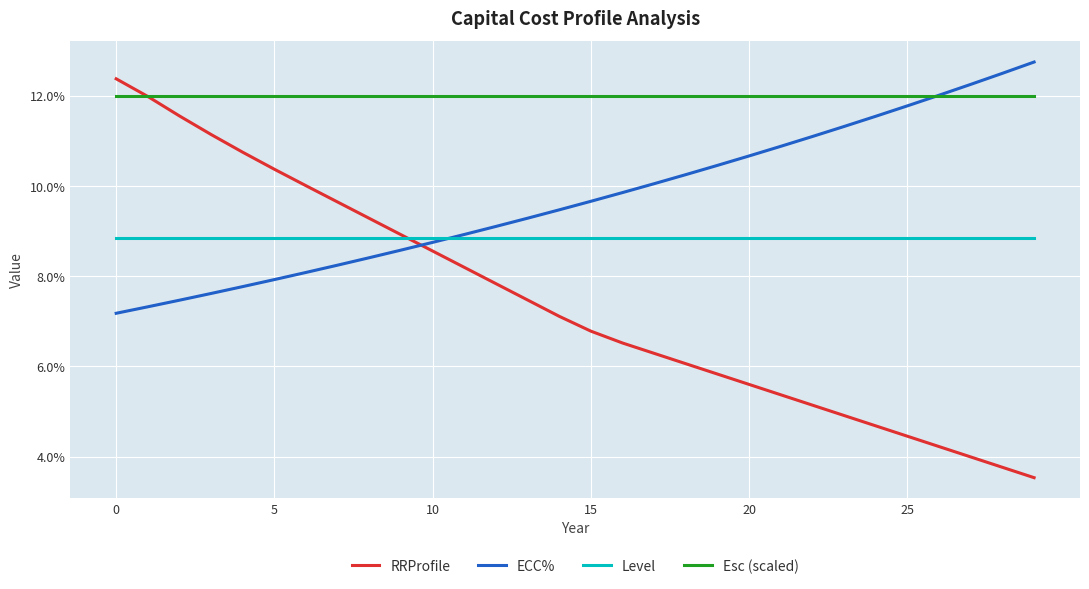

What are all the series names shown in the legend?

RRProfile, ECC%, Level, Esc (scaled)